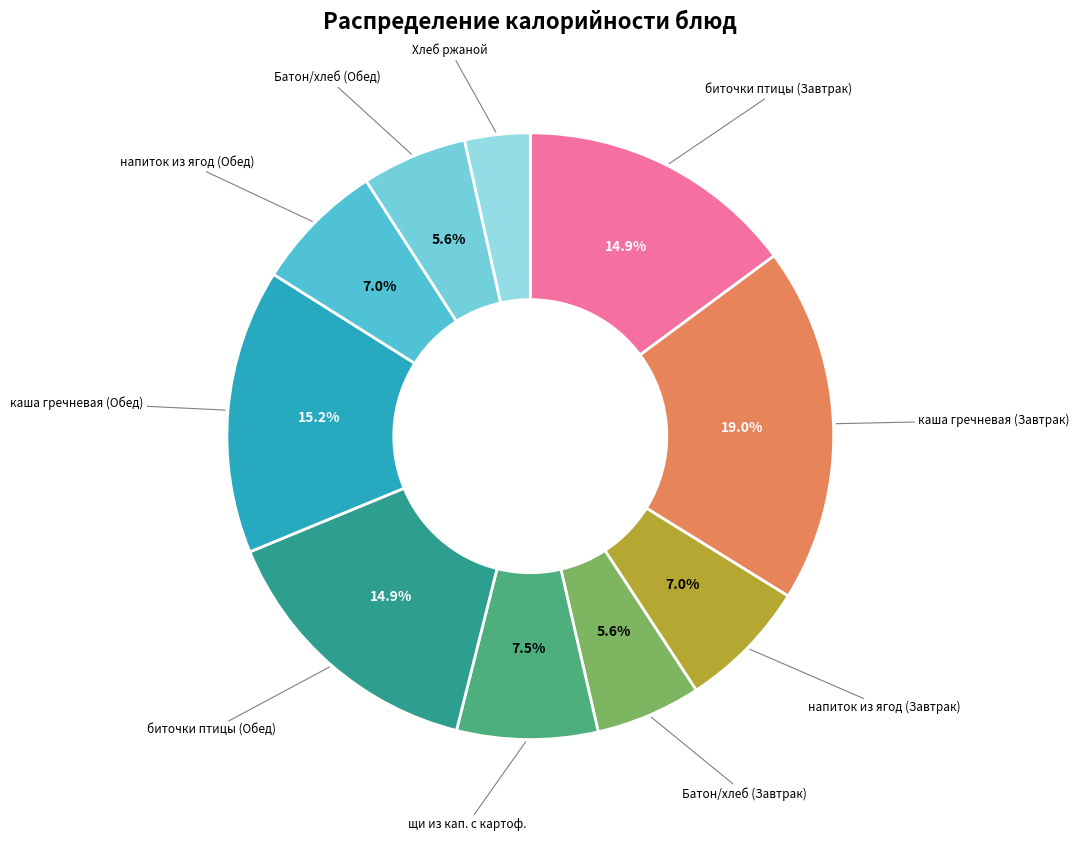

What is the ratio of the value at напиток из ягод (Обед) to the value at Батон/хлеб (Обед)?

1.2